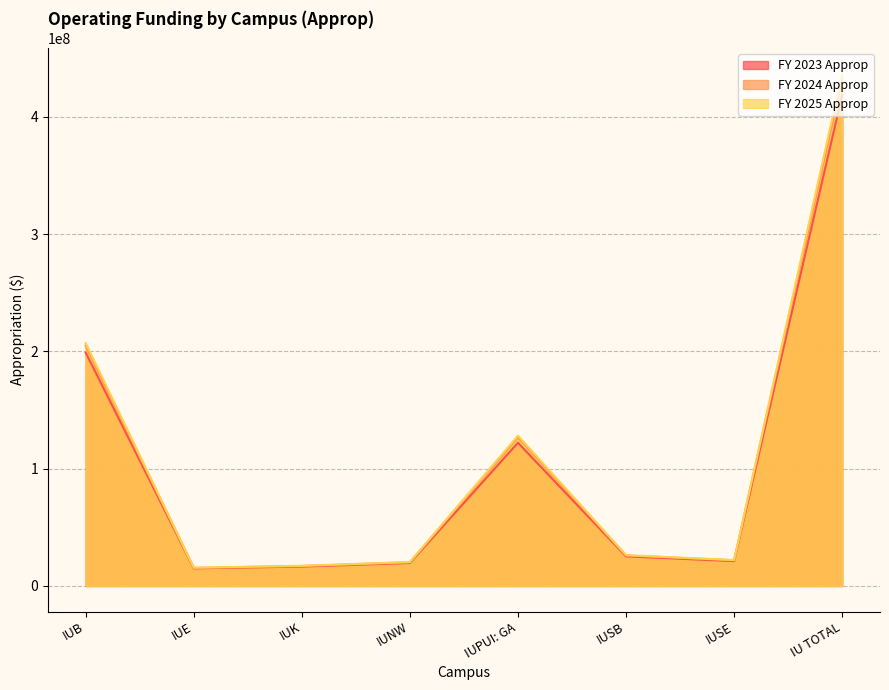

True or false: FY 2025 Approp and FY 2023 Approp intersect in this chart.

False